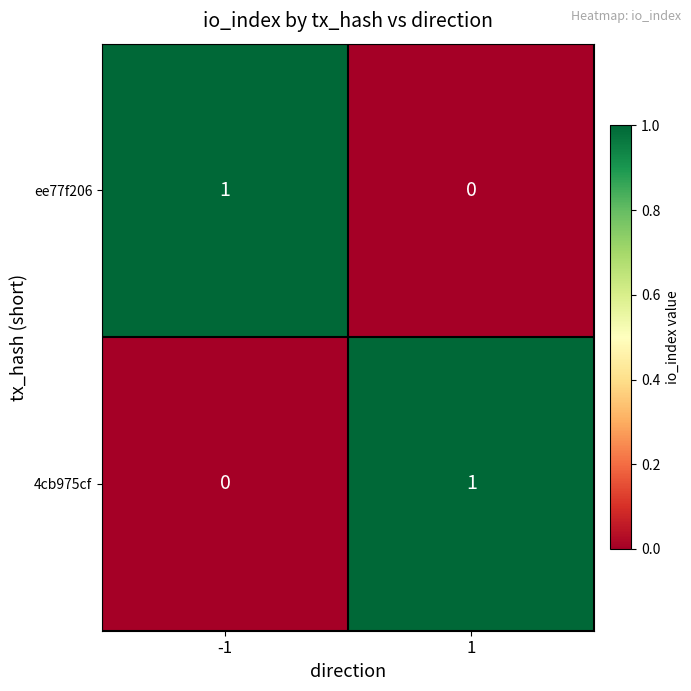

List the labels in order of ee77f206 value, largest first.

-1, 1